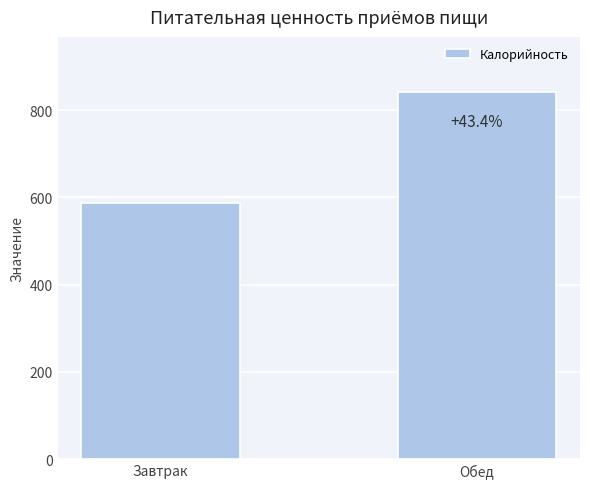

What is the difference between the maximum and minimum values?

255